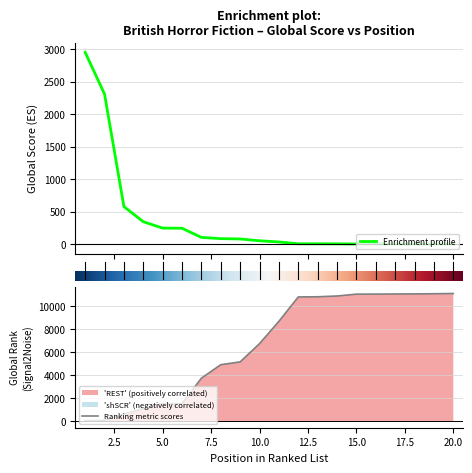

Reading right to left, transcribe all the data shown in this chart.

Global Score: 1	2	2	2	2	2	4	5	5	33	51	79	84	103	244	246	344	577	2307	2950
Global Rank: 11117	11098	11084	11078	11065	11061	10901	10833	10819	8698	6758	5170	4926	3754	1540	1531	1105	626	85	57